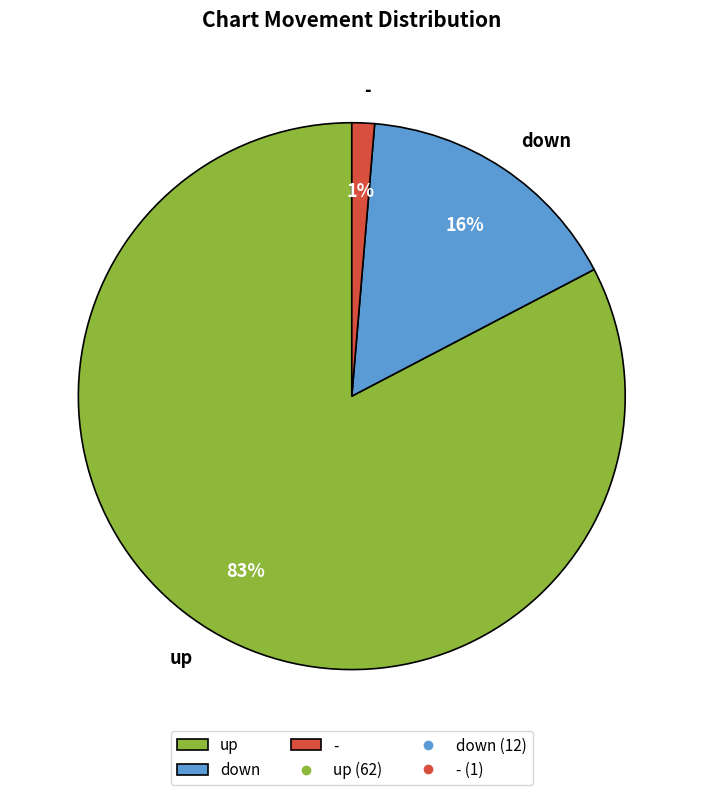

To the nearest percent, what is the combined percentage of up and down?

99%